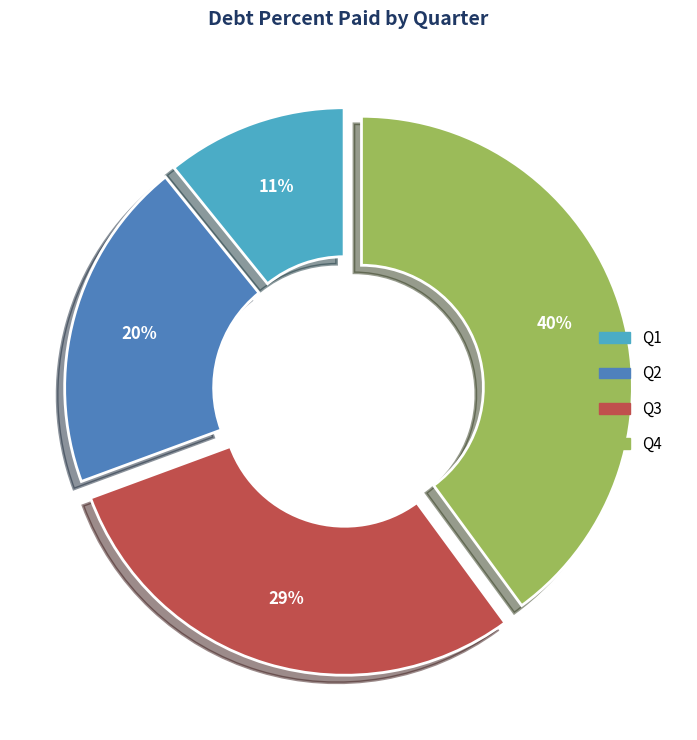

To the nearest percent, what is the difference between the largest and smallest slice percentages?

29%